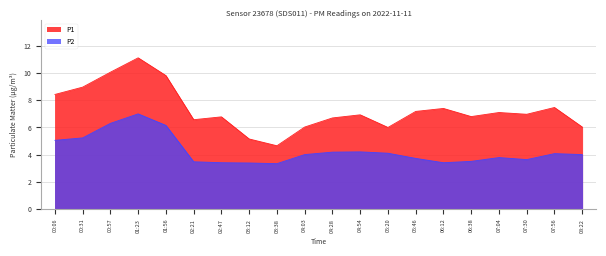

Which series has the largest range (max minus min)?

P1